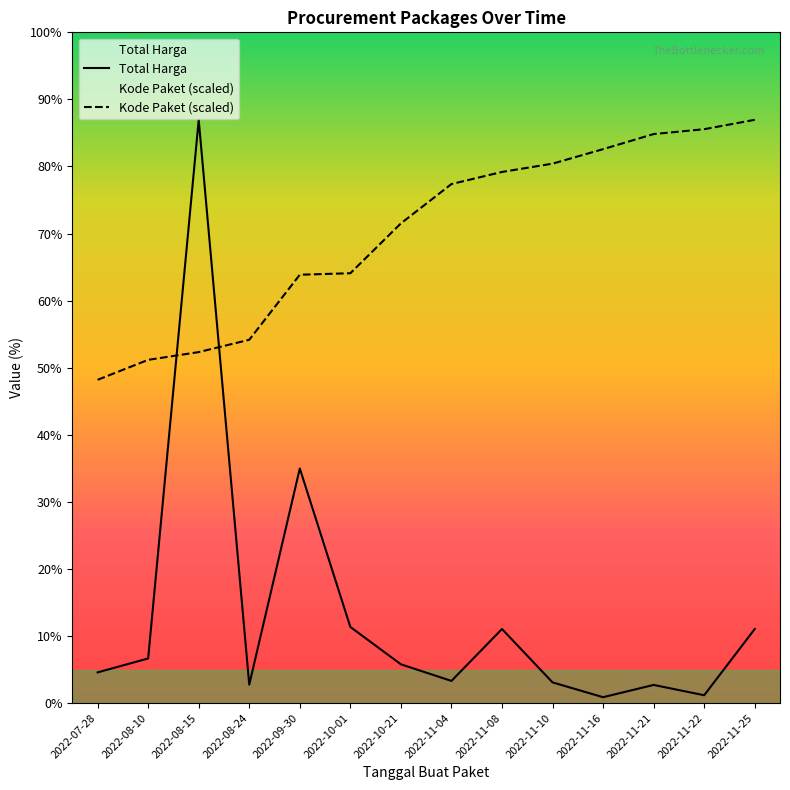

The value of Total Harga at 2022-10-21 is 11818125.4. True or false?

False